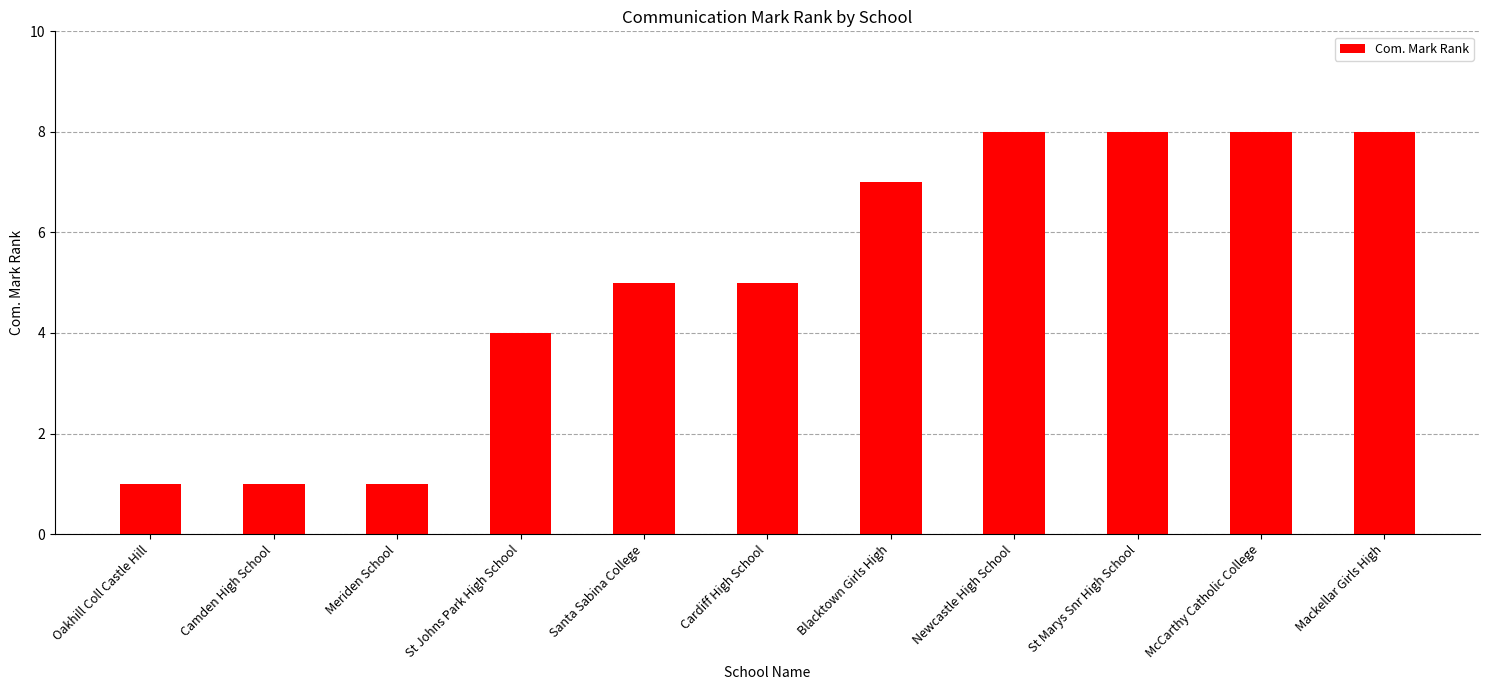

What value does the data have at Blacktown Girls High?

7